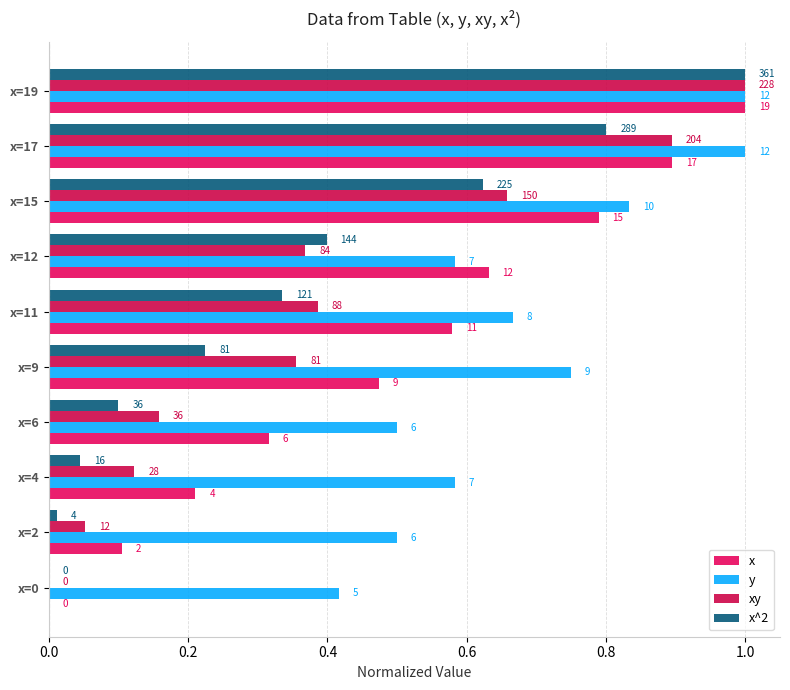

What is the value of the y bar at the 4th from the left?

0.5